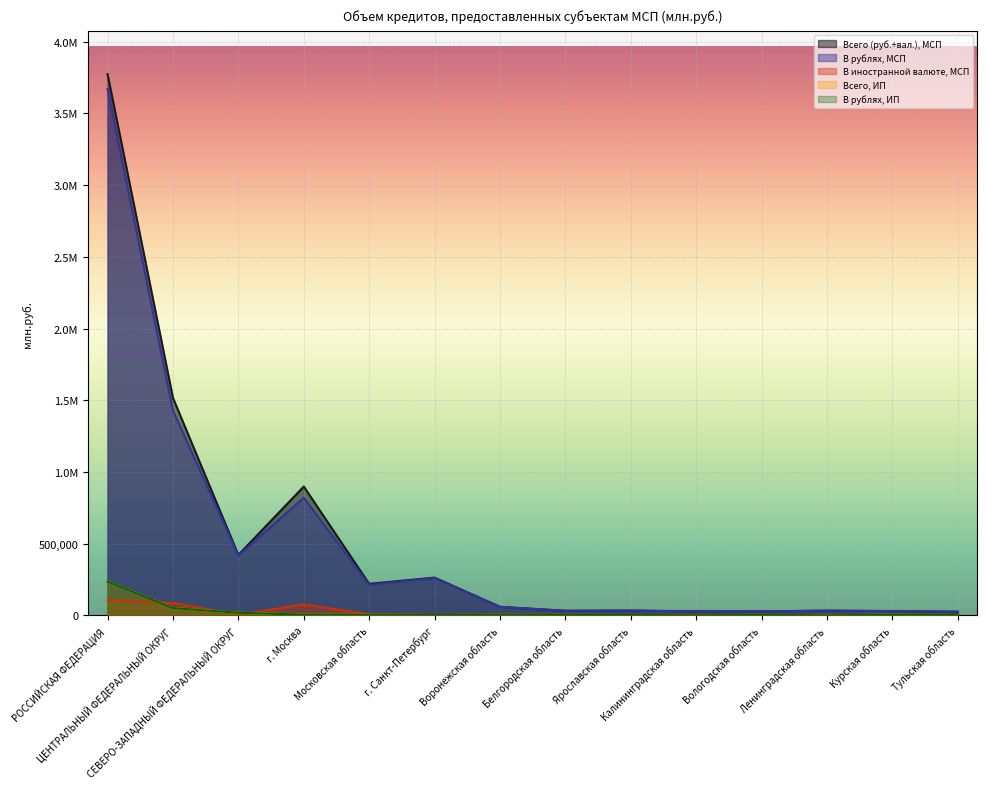

At which category is the sum across all series the highest?

РОССИЙСКАЯ ФЕДЕРАЦИЯ